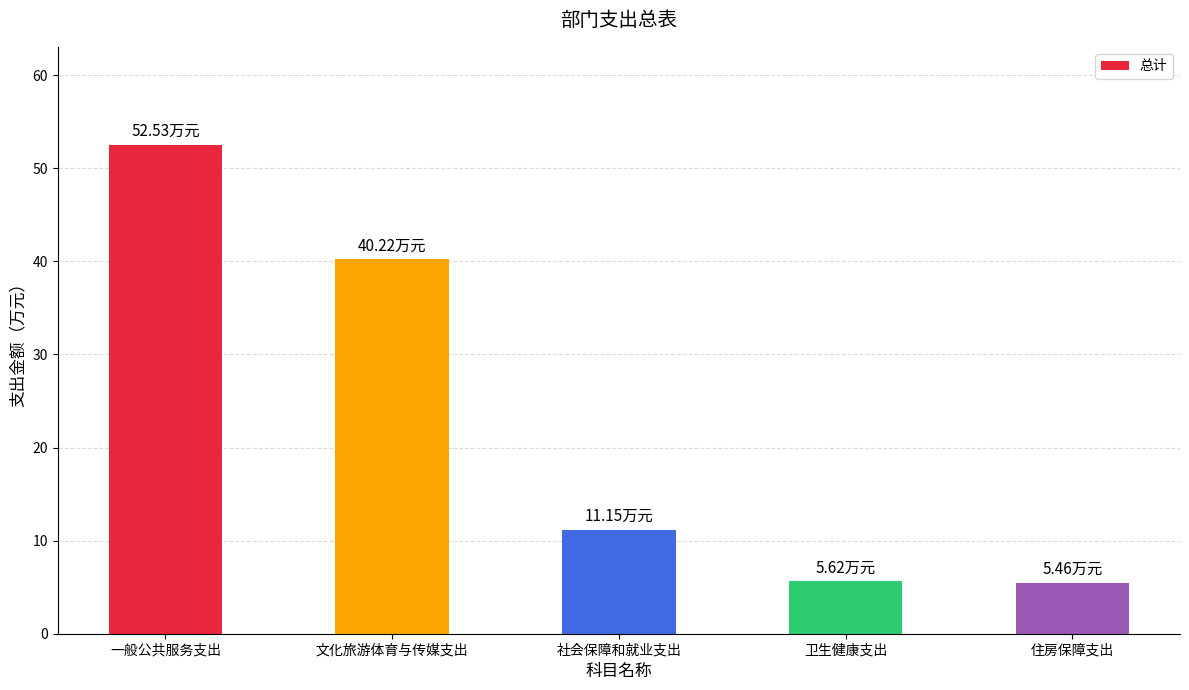

Between 一般公共服务支出 and 卫生健康支出, which is larger?

一般公共服务支出